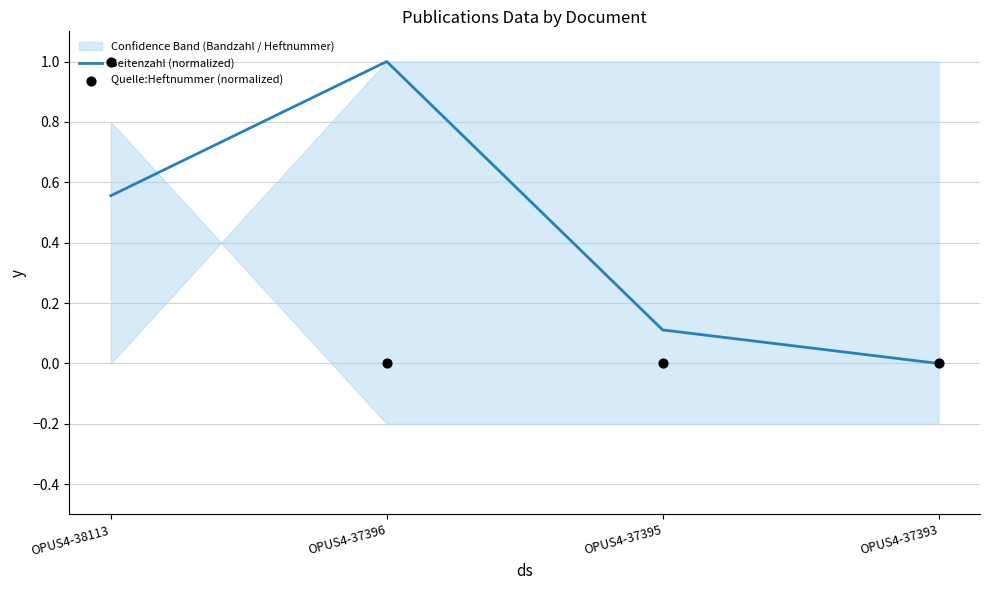

Which series contains the highest Y value?

Seitenzahl (normalized)